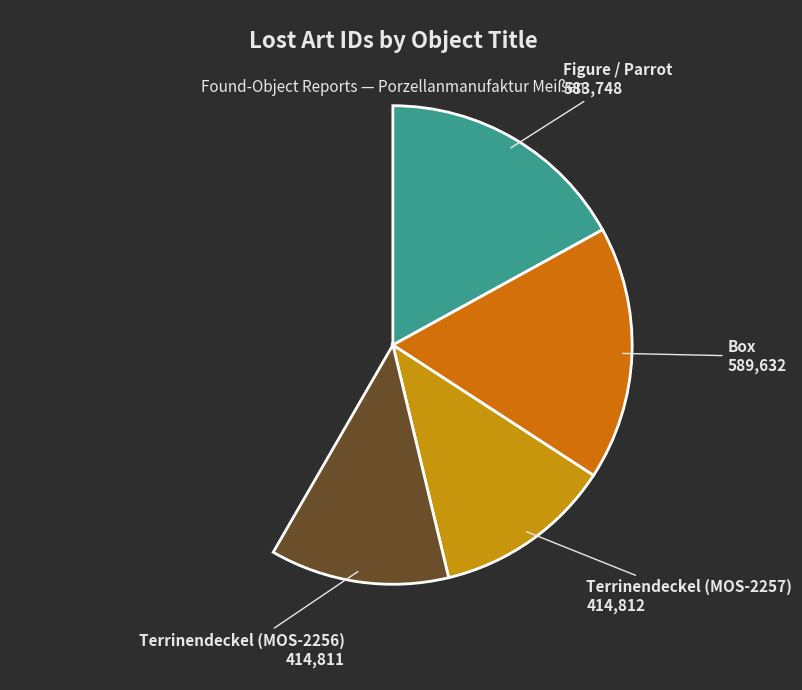

To the nearest percent, what is the combined percentage of Terrinendeckel (MOS-2256) and Box?

50%